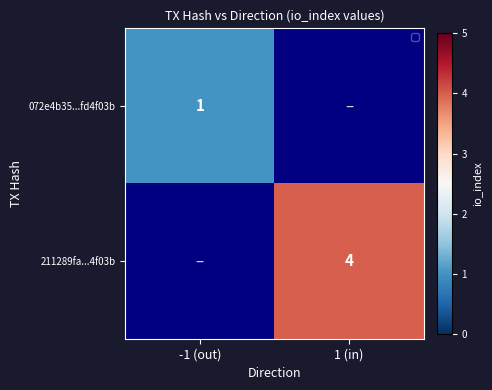

True or false: 072e4b35...fd4f03b has a value of 1 at -1 (out).

True